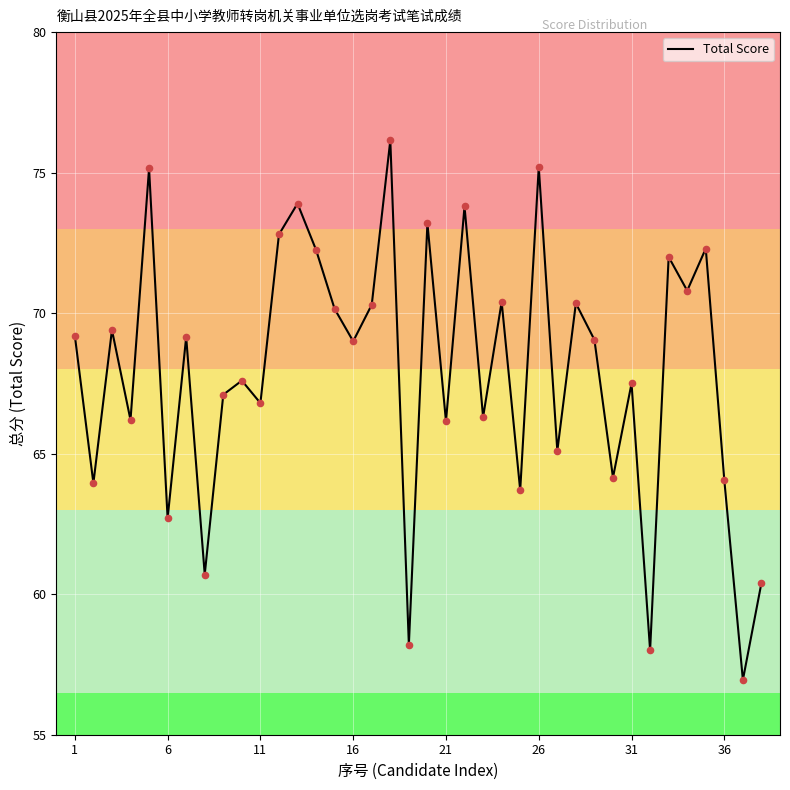

What is the minimum value shown in the chart?

57.0